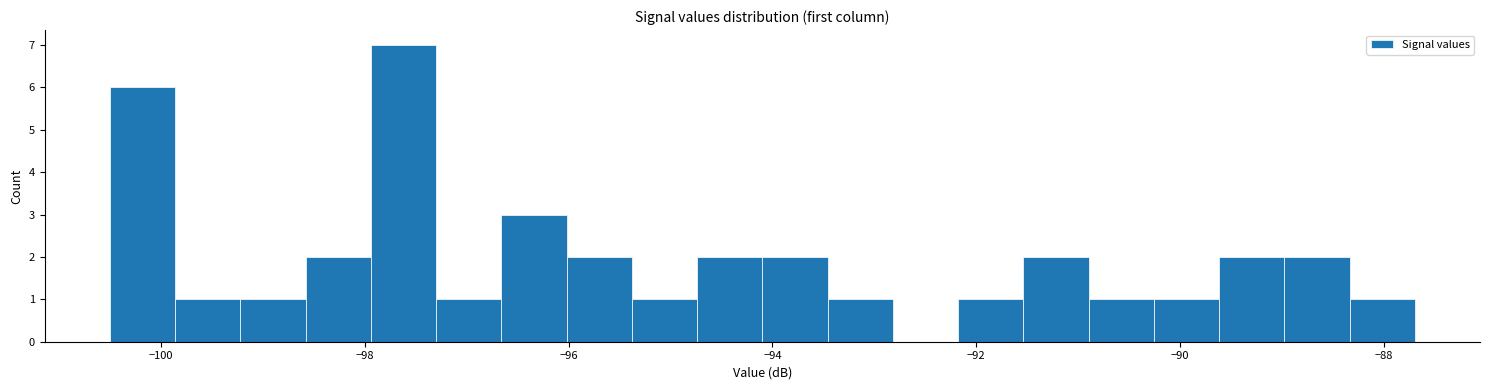

Read against the x-axis, roughly where is the centre of the tallest bar?

-97.6